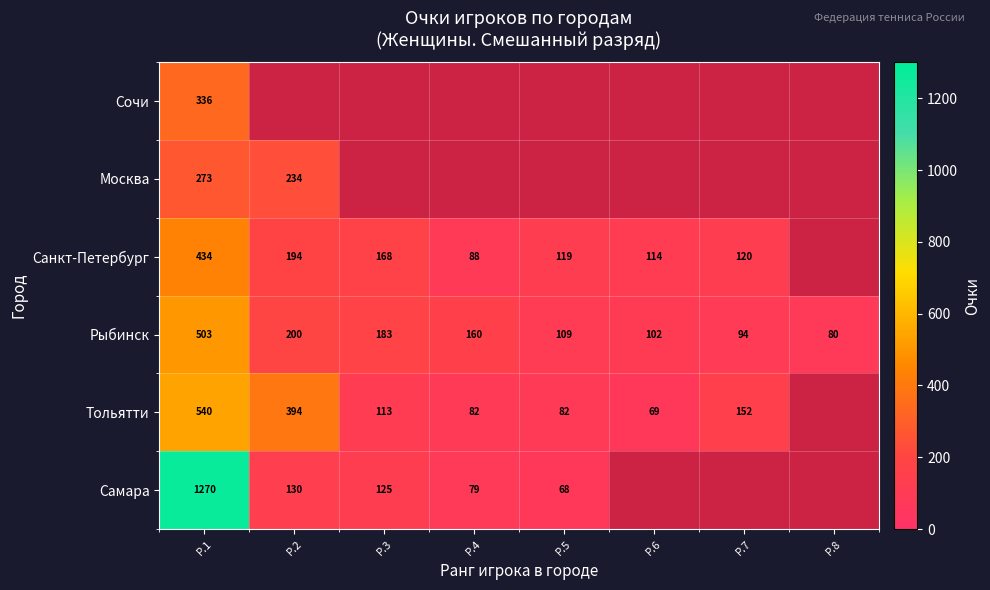

List the labels in order of Самара value, largest first.

Р.1, Р.2, Р.3, Р.4, Р.5, Р.6, Р.7, Р.8